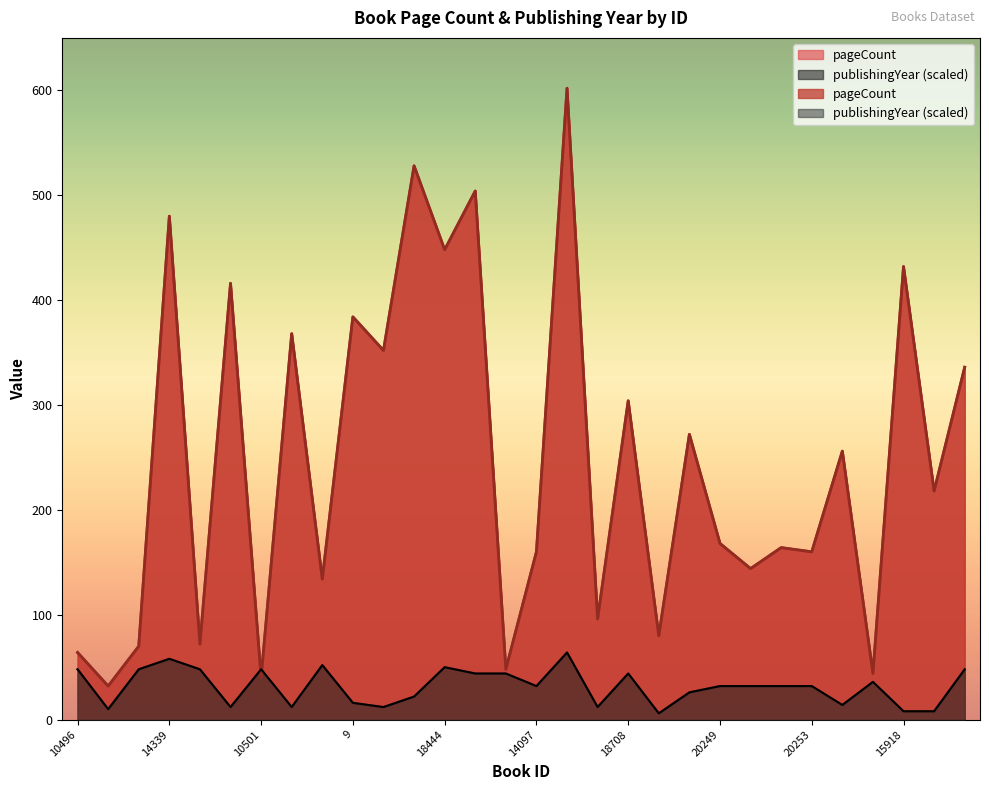

At how many categories does at least one series exceed 454?

4